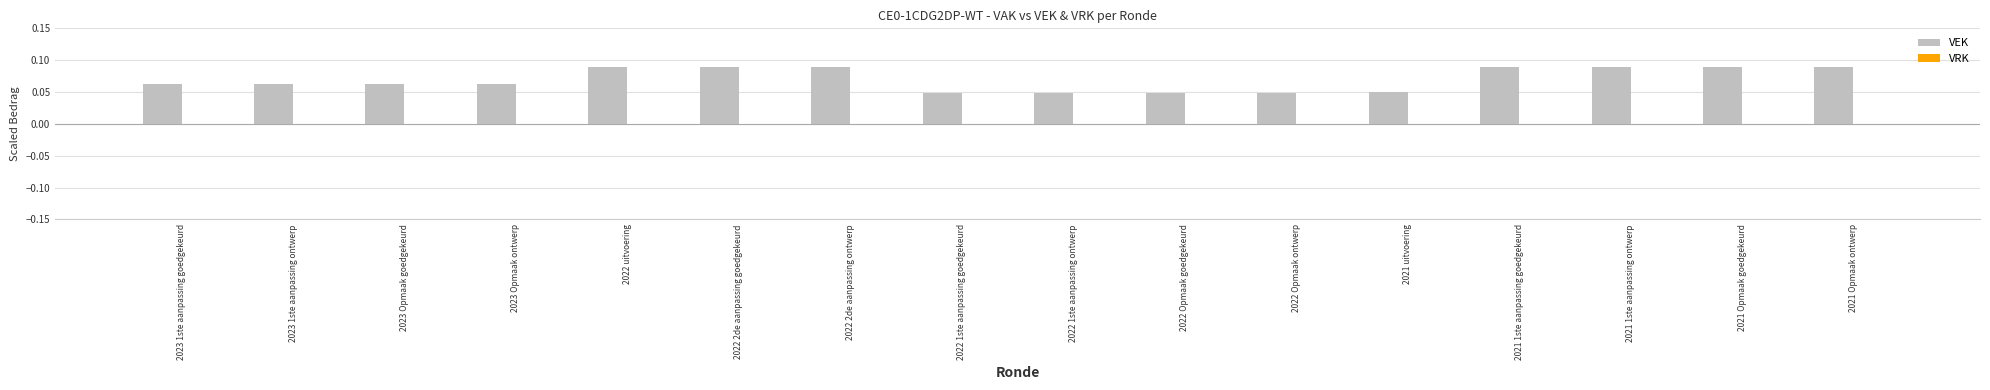

What is the label of the 14th bar from the right?

2023 Opmaak goedgekeurd